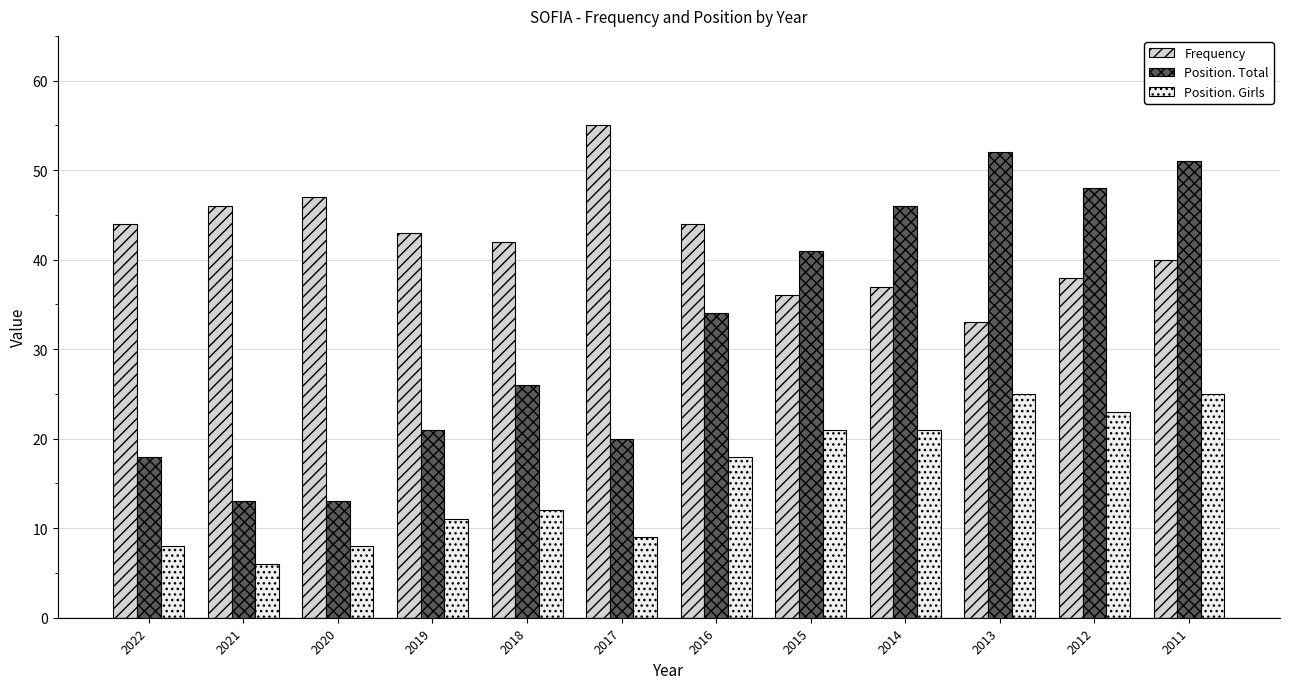

Reading left to right, what are all the values shown in this chart?

Frequency: 44	46	47	43	42	55	44	36	37	33	38	40
Position. Total: 18	13	13	21	26	20	34	41	46	52	48	51
Position. Girls: 8	6	8	11	12	9	18	21	21	25	23	25